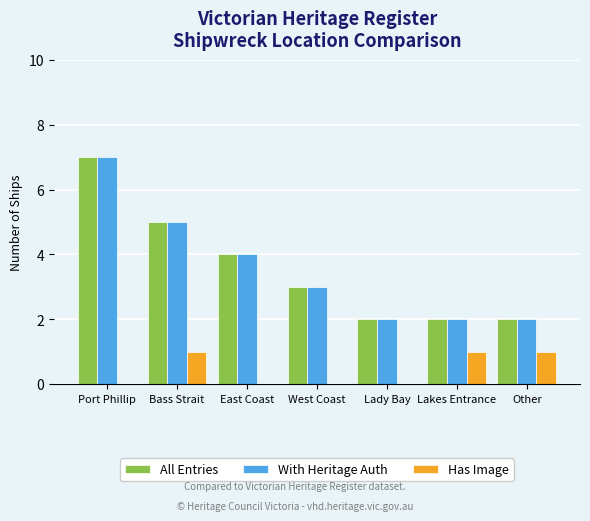

What is the greatest value displayed?

7